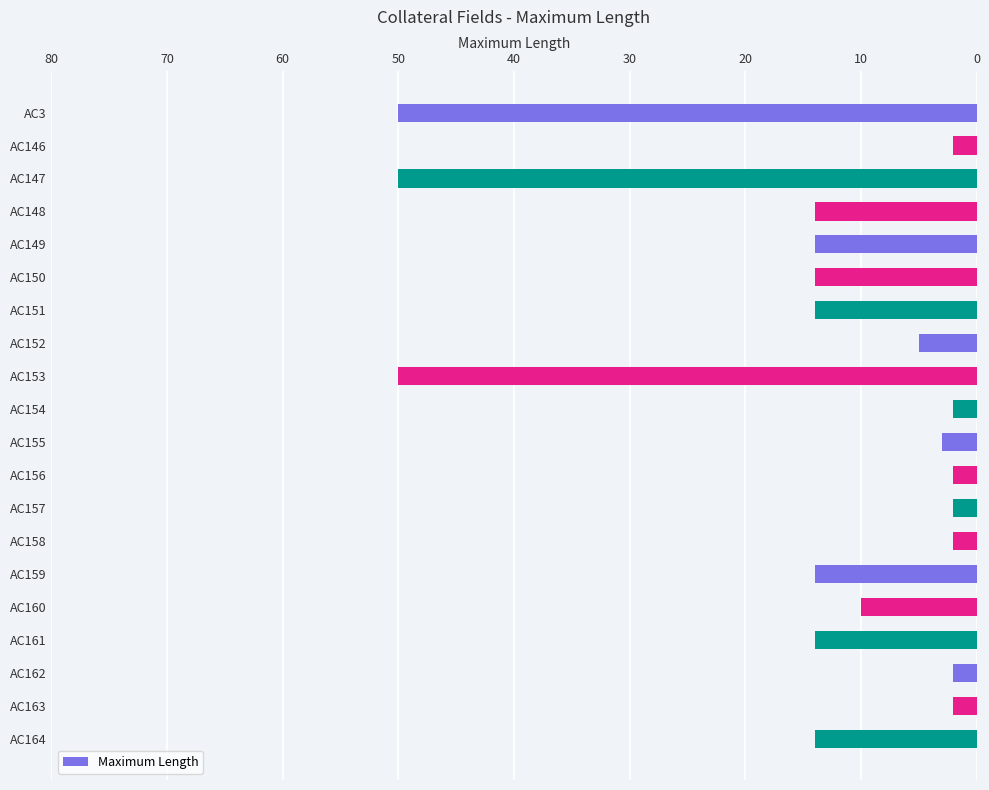

What is the greatest value displayed?

50